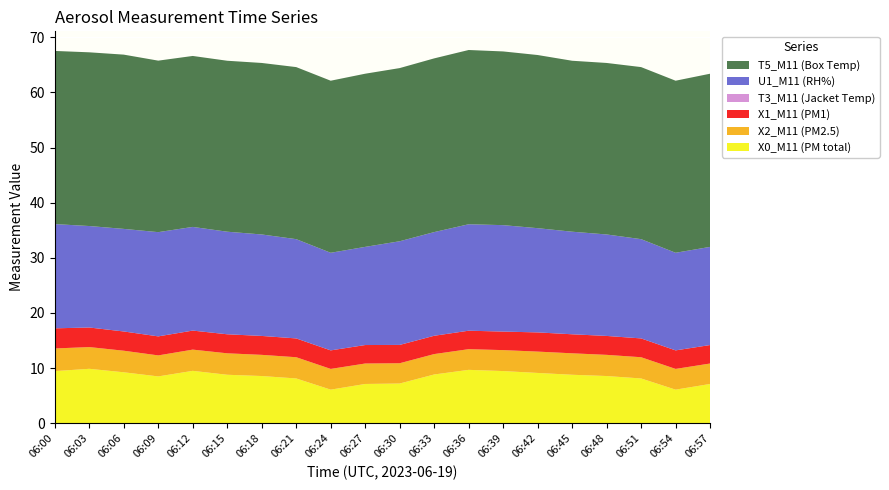

Reading left to right, transcribe all the data shown in this chart.

X0_M11 (PM total): 9.5	9.9	9.2	8.5	9.5	8.8	8.6	8.1	6.1	7.1	7.2	8.8	9.7	9.5	9.1	8.8	8.6	8.1	6.1	7.1
X2_M11 (PM2.5): 4.1	3.9	3.9	3.8	3.9	3.9	3.8	3.9	3.8	3.7	3.7	3.7	3.8	3.8	3.9	3.9	3.8	3.9	3.8	3.7
X1_M11 (PM1): 3.6	3.5	3.5	3.5	3.5	3.5	3.4	3.4	3.4	3.4	3.3	3.3	3.4	3.4	3.5	3.5	3.4	3.4	3.4	3.4
T3_M11 (Jacket Temp): 0.0	0.0	0.0	0.0	0.0	0.0	0.0	0.0	0.0	0.0	0.0	0.0	0.0	0.0	0.0	0.0	0.0	0.0	0.0	0.0
U1_M11 (RH%): 18.9	18.4	18.6	18.9	18.8	18.6	18.4	18.0	17.7	17.8	18.8	18.8	19.3	19.3	18.9	18.6	18.4	18.0	17.7	17.8
T5_M11 (Box Temp): 31.4	31.5	31.6	31.1	31.0	31.0	31.1	31.2	31.2	31.4	31.4	31.5	31.6	31.5	31.4	31.0	31.1	31.2	31.2	31.4